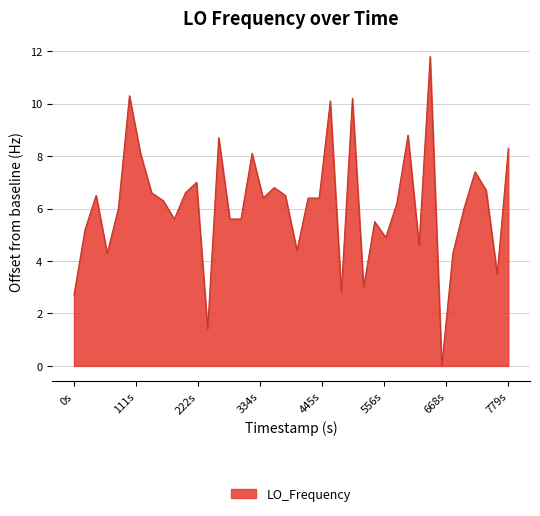

What is the greatest value displayed?

11.8